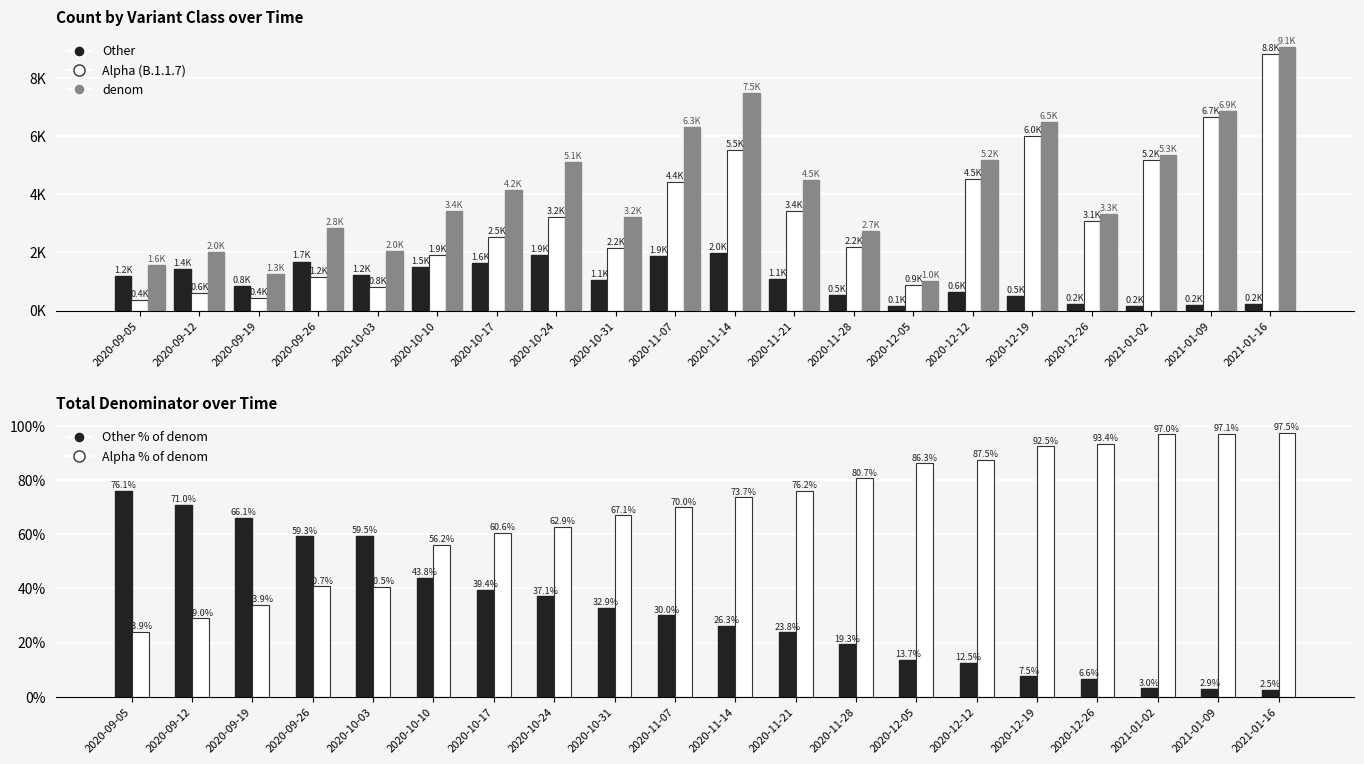

What is the sum of all Other values?

19980.0